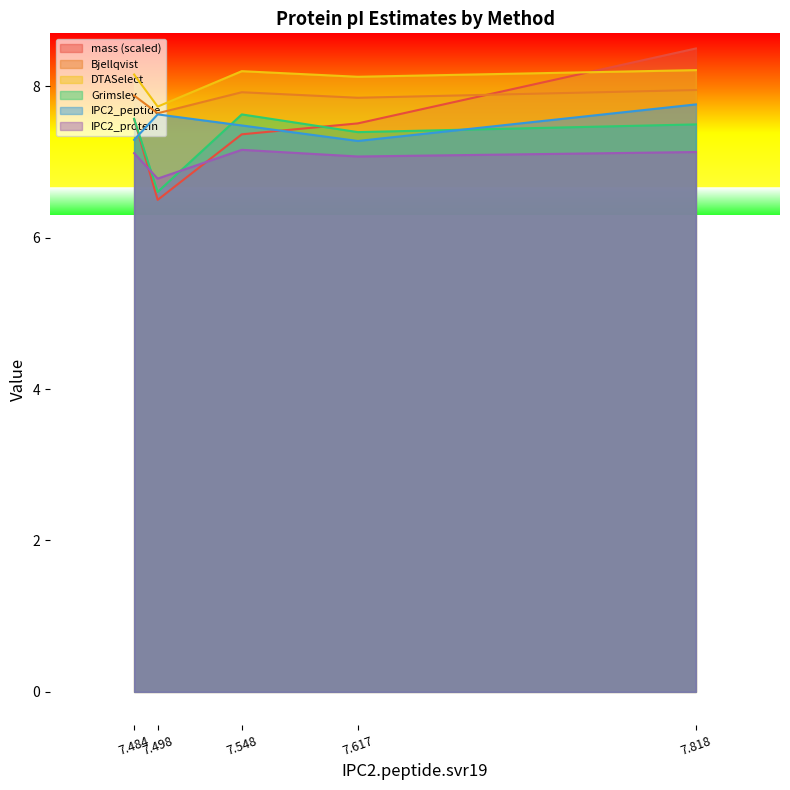

What is the lowest value of the DTASelect series?

7.7